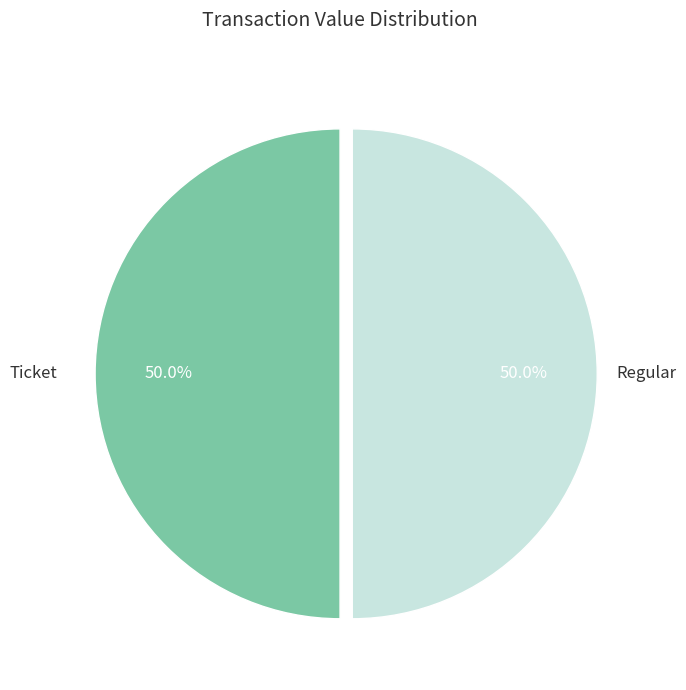

To the nearest percent, what is the difference between the largest and smallest slice percentages?

0%